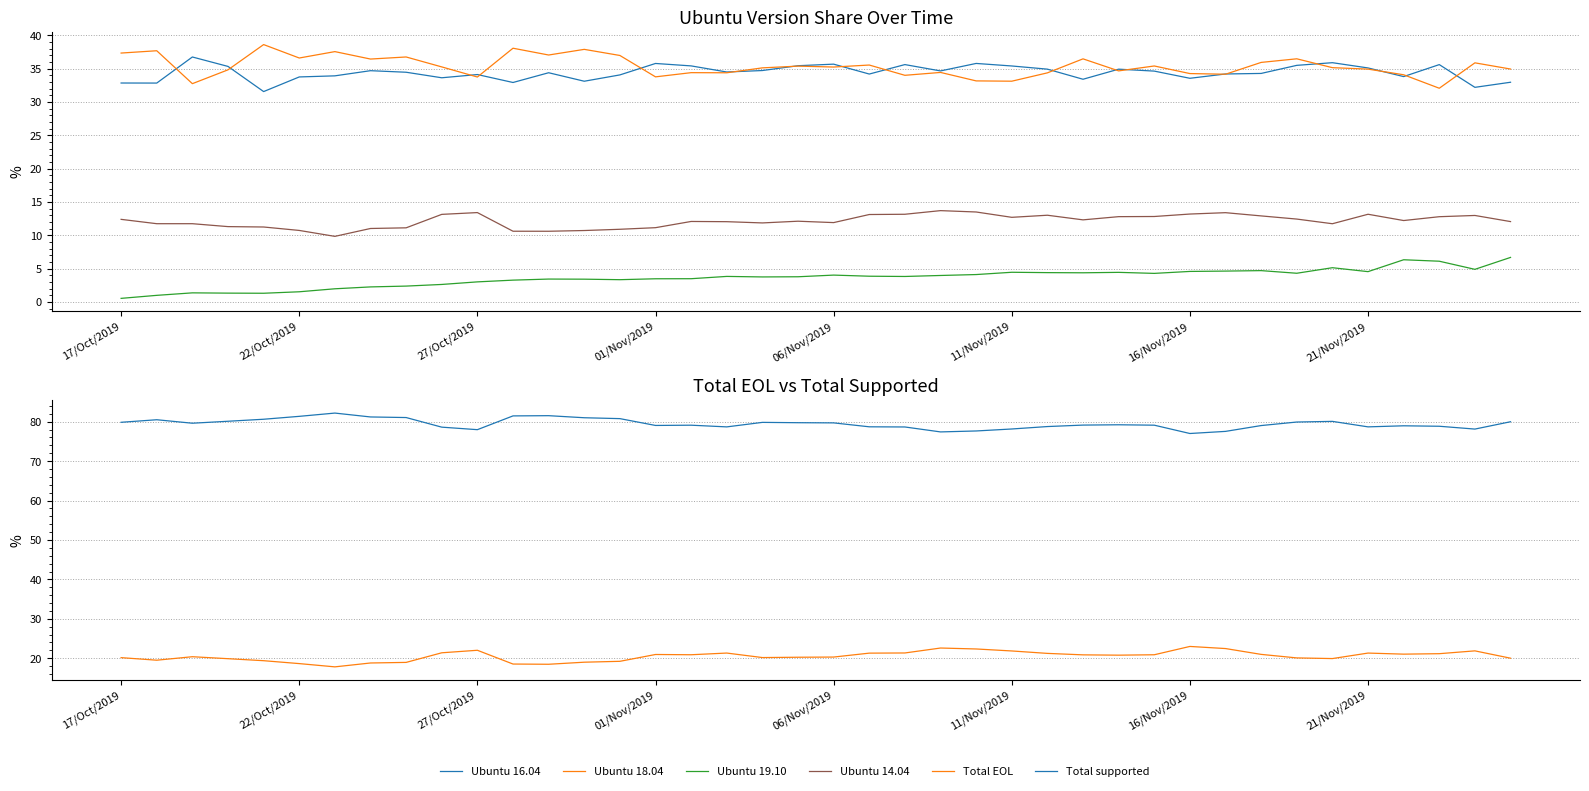

How many lines are shown in the chart?

6